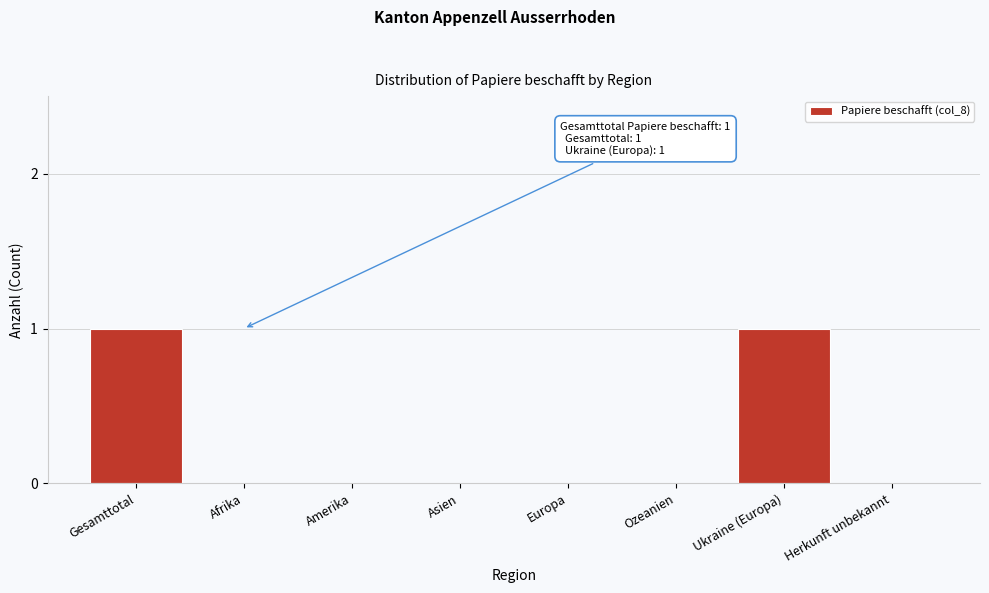

Reading left to right, list all the values displayed in this chart.

Gesamttotal=1	Afrika=0	Amerika=0	Asien=0	Europa=0	Ozeanien=0	Ukraine (Europa)=1	Herkunft unbekannt=0